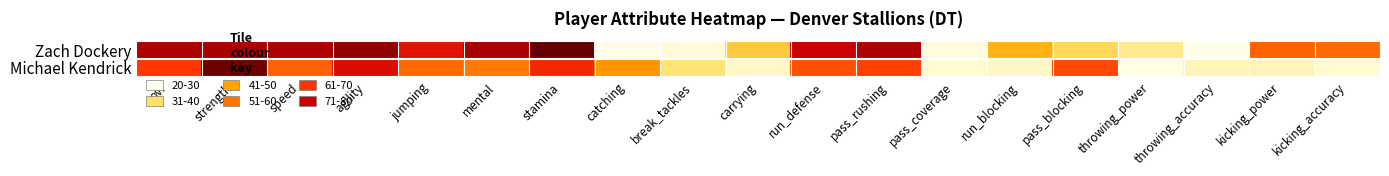

List the series in order of their overall mean, highest first.

Zach Dockery, Michael Kendrick